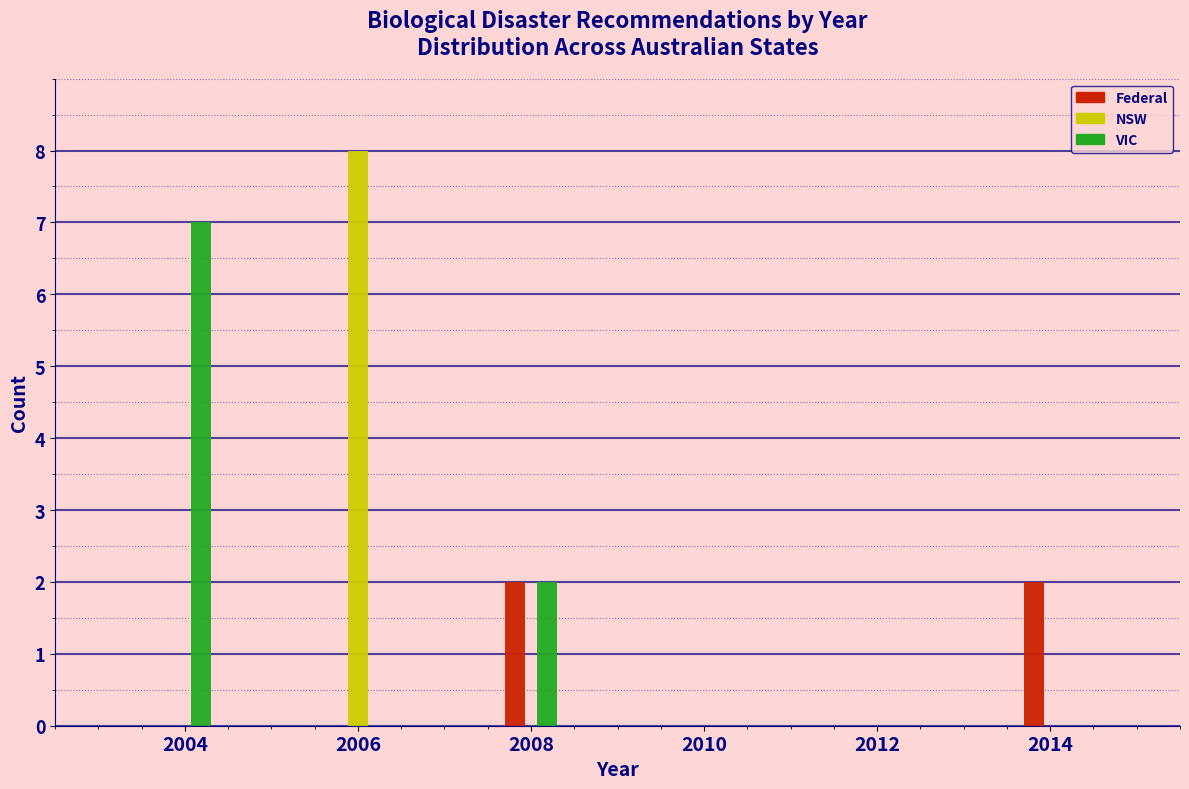

Reading right to left, transcribe all the data shown in this chart.

Federal: 2014=2	2012=0	2010=0	2008=2	2006=0	2004=0
NSW: 2014=0	2012=0	2010=0	2008=0	2006=8	2004=0
VIC: 2014=0	2012=0	2010=0	2008=2	2006=0	2004=7